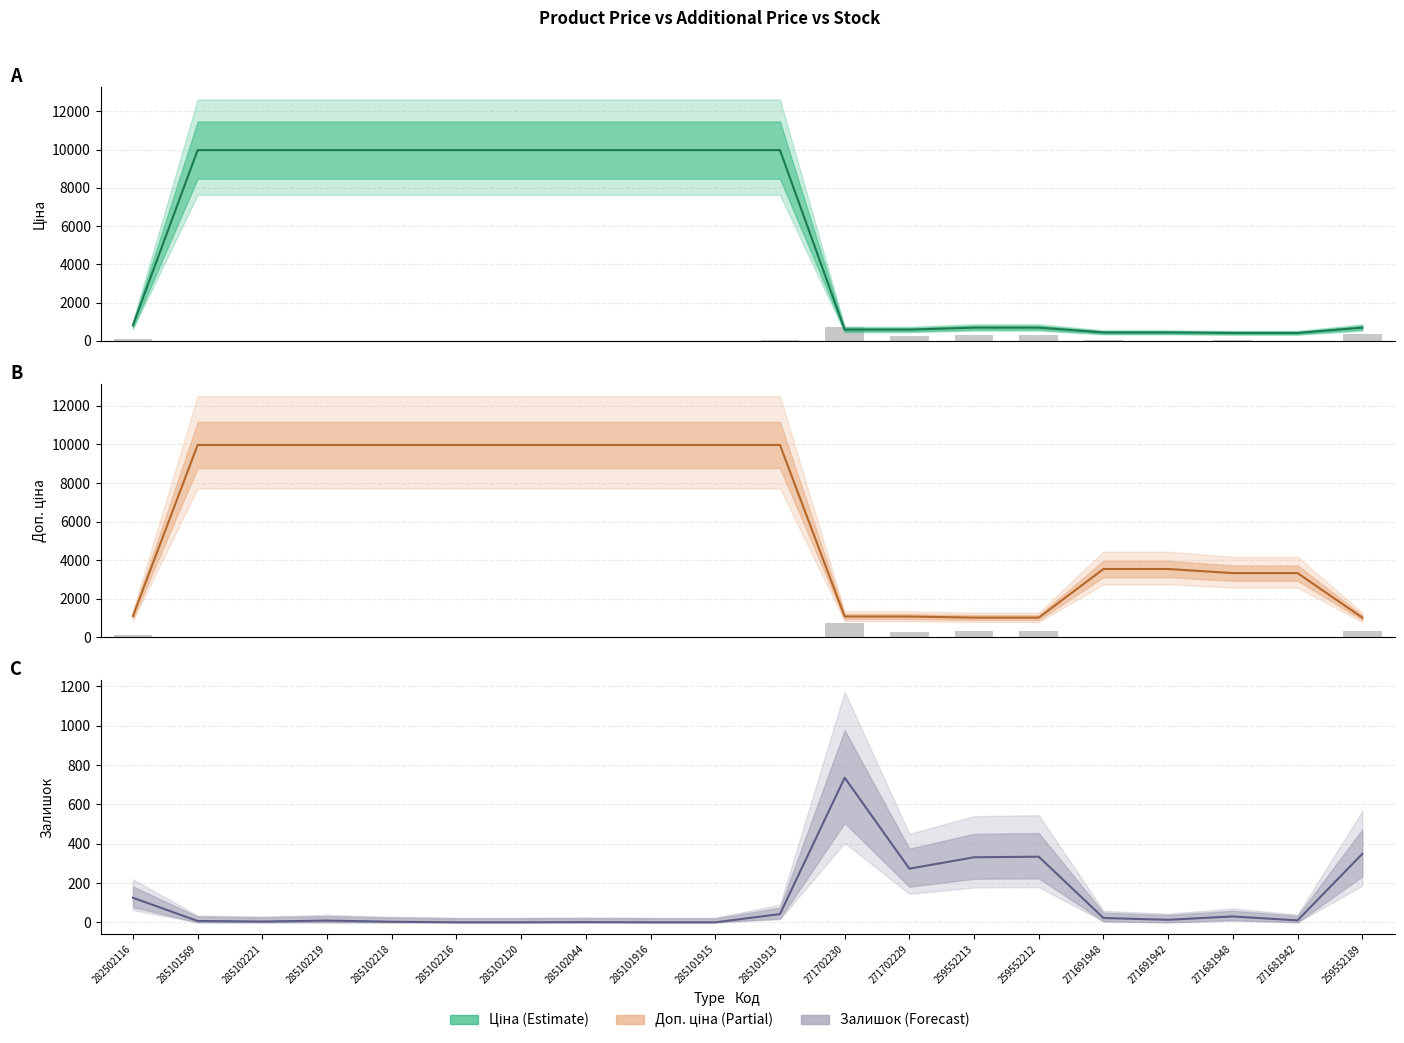

Reading left to right, extract all data points from this chart.

Ціна: 282502116=818.5	285101569=9975.0	285102221=9975.0	285102219=9975.0	285102218=9975.0	285102216=9975.0	285102120=9975.0	285102044=9975.0	285101916=9975.0	285101915=9975.0	285101913=9975.0	271702230=589.9	271702229=589.9	259552213=693.7	259552212=693.7	271691948=443.1	271691942=443.1	271681948=416.6	271681942=416.6	259552189=693.7
Залишок: 282502116=125.0	285101569=7.0	285102221=4.0	285102219=9.0	285102218=3.0	285102216=0.0	285102120=0.0	285102044=1.0	285101916=0.0	285101915=0.0	285101913=42.0	271702230=736.0	271702229=273.0	259552213=331.0	259552212=334.0	271691948=22.0	271691942=13.0	271681948=30.0	271681942=10.0	259552189=348.0
Доп. ціна: 282502116=1109.2	285101569=9975.0	285102221=9975.0	285102219=9975.0	285102218=9975.0	285102216=9975.0	285102120=9975.0	285102044=9975.0	285101916=9975.0	285101915=9975.0	285101913=9975.0	271702230=1081.7	271702229=1081.7	259552213=1024.6	259552212=1024.6	271691948=3545.0	271691942=3545.0	271681948=3332.5	271681942=3332.5	259552189=1024.6